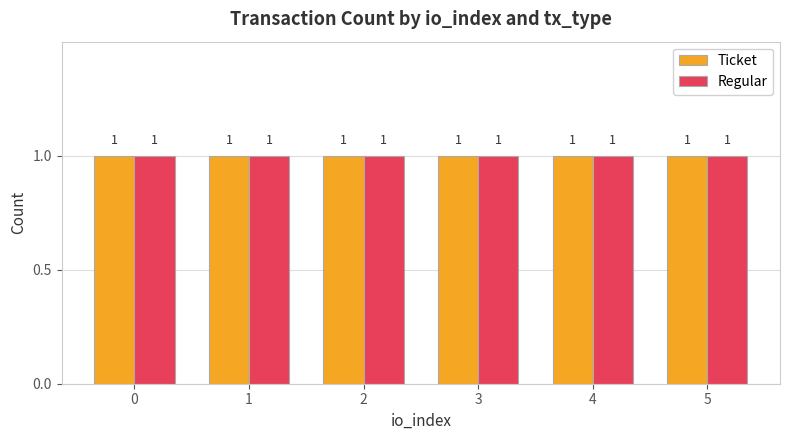

Rank the series by their maximum value, from highest to lowest.

Ticket, Regular